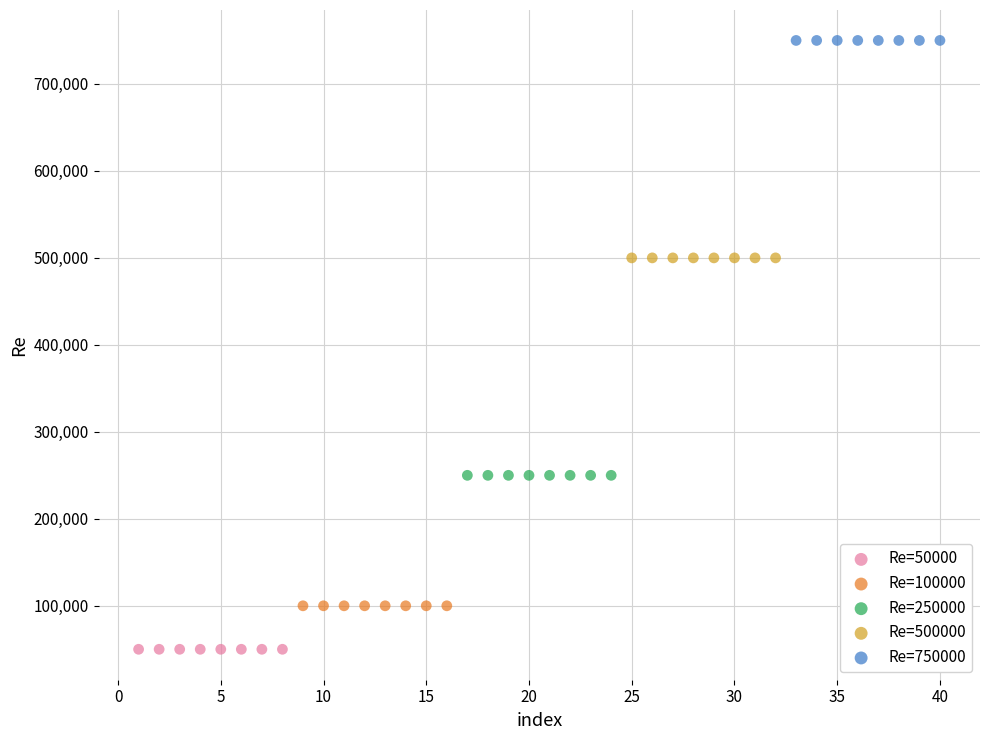

Which series contains the highest Y value?

Re=750000